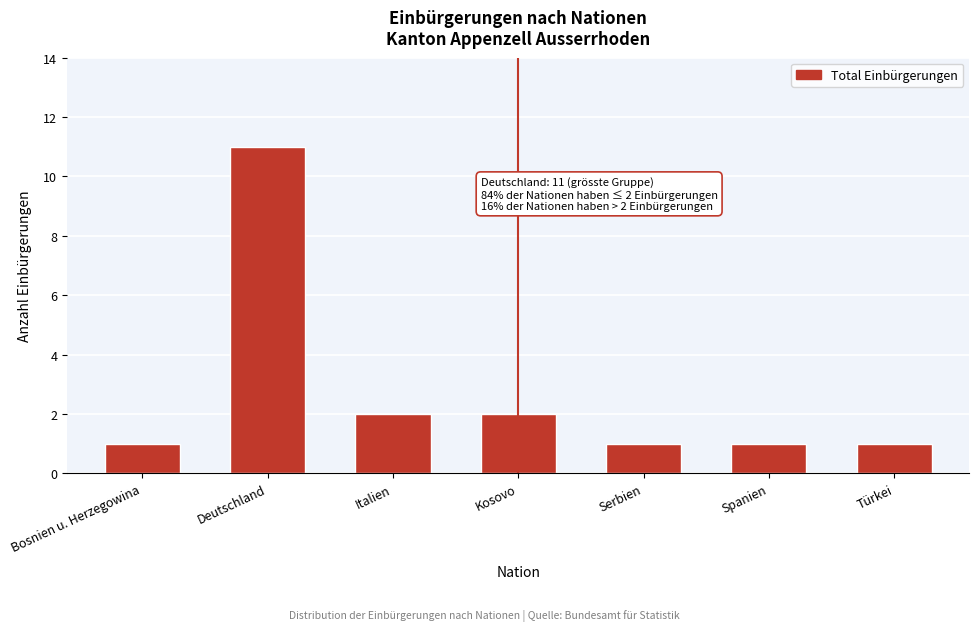

Reading left to right, extract all data points from this chart.

Bosnien u. Herzegowina=1	Deutschland=11	Italien=2	Kosovo=2	Serbien=1	Spanien=1	Türkei=1